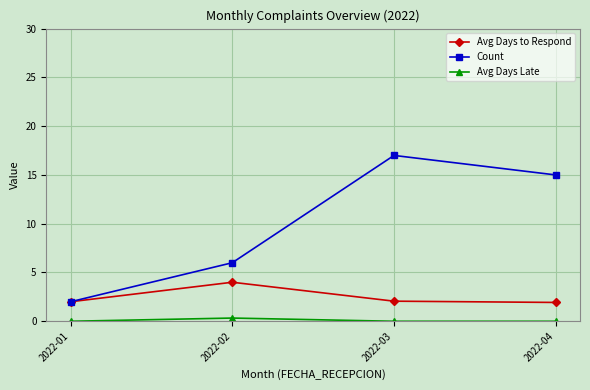

Is it true that Count equals 15.0 at 2022-04?

True